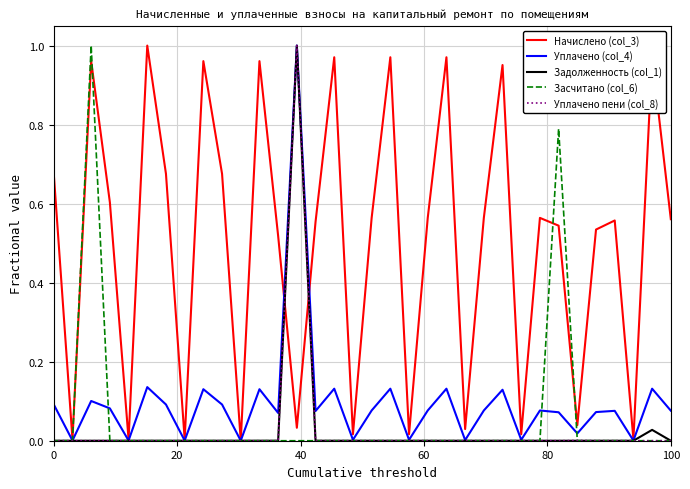

Which series has the largest total across all categories?

Начислено (col_3)